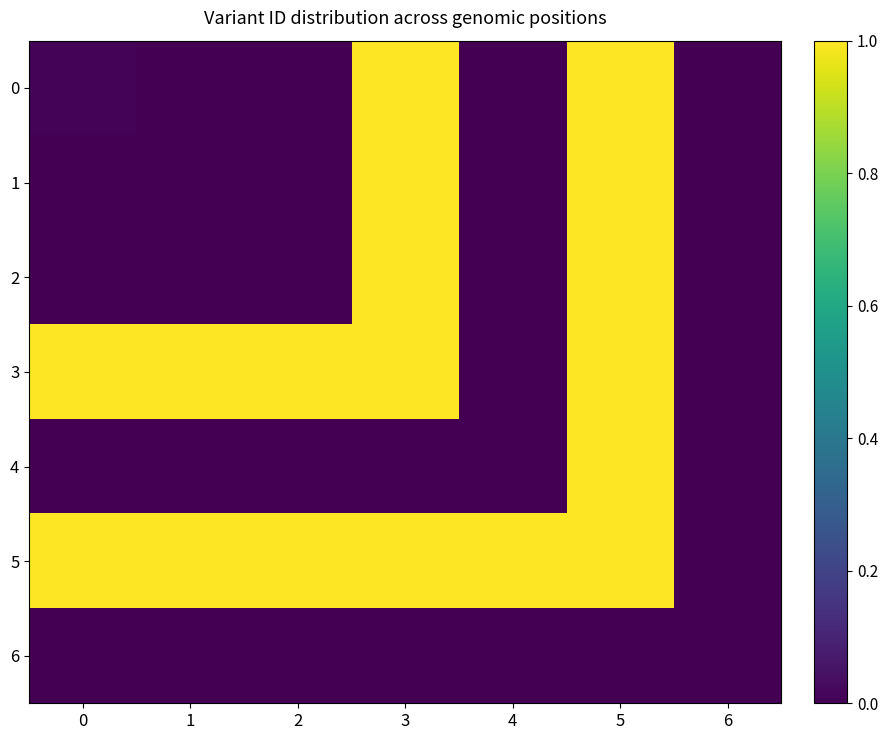

Reading right to left, what are all the values shown in this chart?

0: 6=0.0	5=1.0	4=0.0	3=1.0	2=0.0	1=0.0	0=0.0
1: 6=0.0	5=1.0	4=0.0	3=1.0	2=0.0	1=0.0	0=0.0
2: 6=0.0	5=1.0	4=0.0	3=1.0	2=0.0	1=0.0	0=0.0
3: 6=0.0	5=1.0	4=0.0	3=1.0	2=1.0	1=1.0	0=1.0
4: 6=0.0	5=1.0	4=0.0	3=0.0	2=0.0	1=0.0	0=0.0
5: 6=0.0	5=1.0	4=1.0	3=1.0	2=1.0	1=1.0	0=1.0
6: 6=0.0	5=0.0	4=0.0	3=0.0	2=0.0	1=0.0	0=0.0